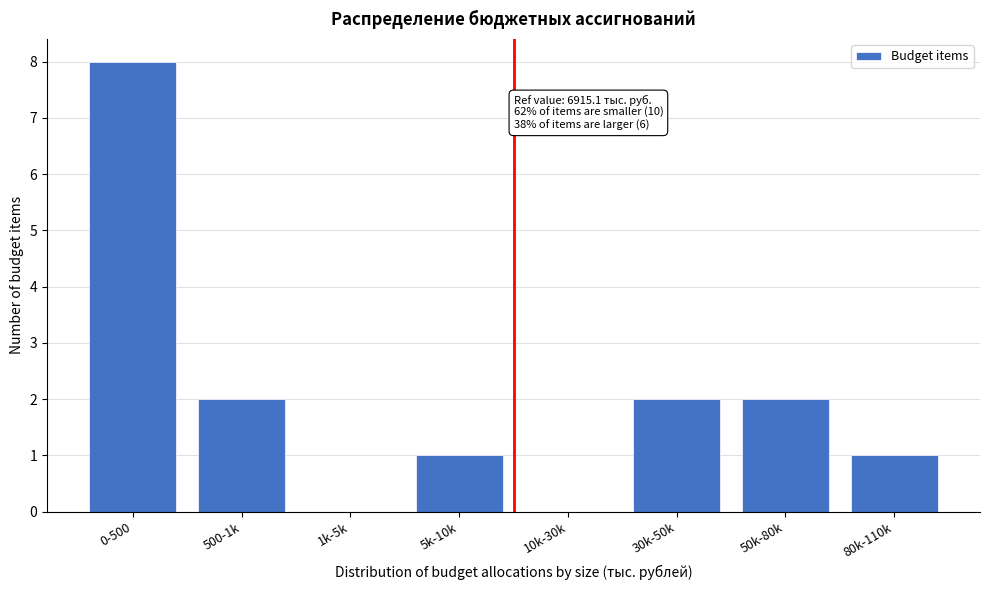

Reading left to right, transcribe all the data shown in this chart.

0-500=8	500-1k=2	1k-5k=0	5k-10k=1	10k-30k=0	30k-50k=2	50k-80k=2	80k-110k=1